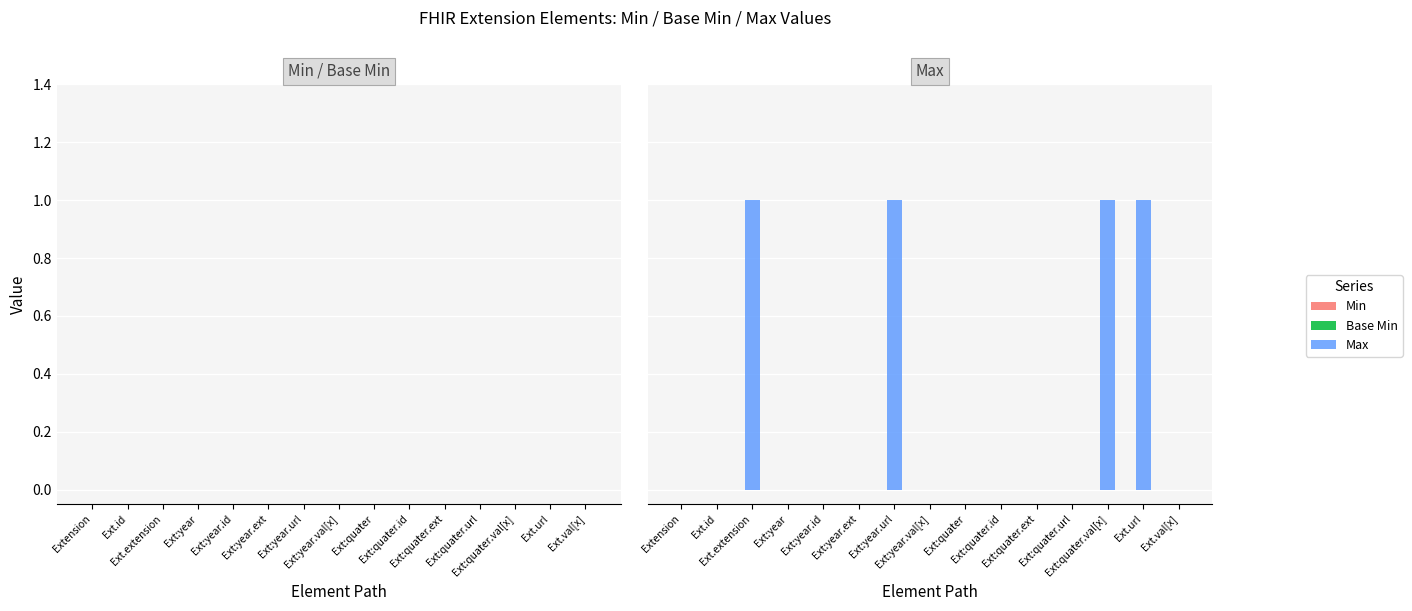

What is the label of the 6th bar from the right?

Ext:quater.id